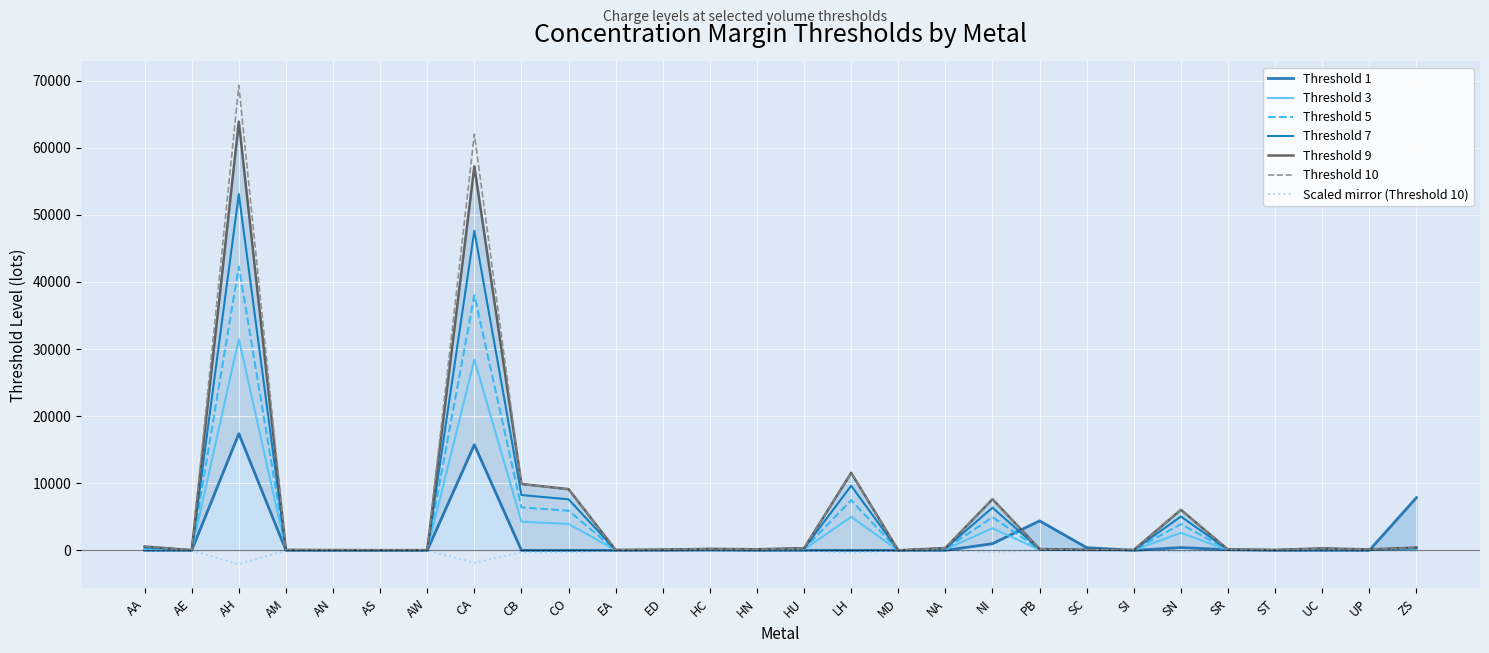

At how many categories does at least one series exceed 31004?

2